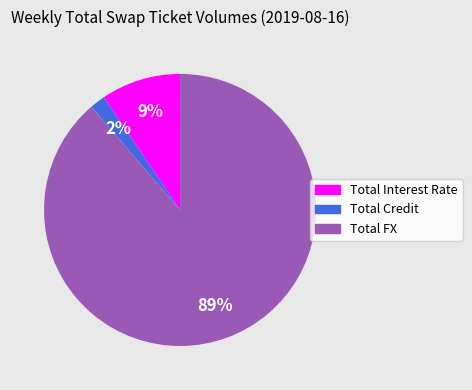

How many segments does this pie chart have?

3